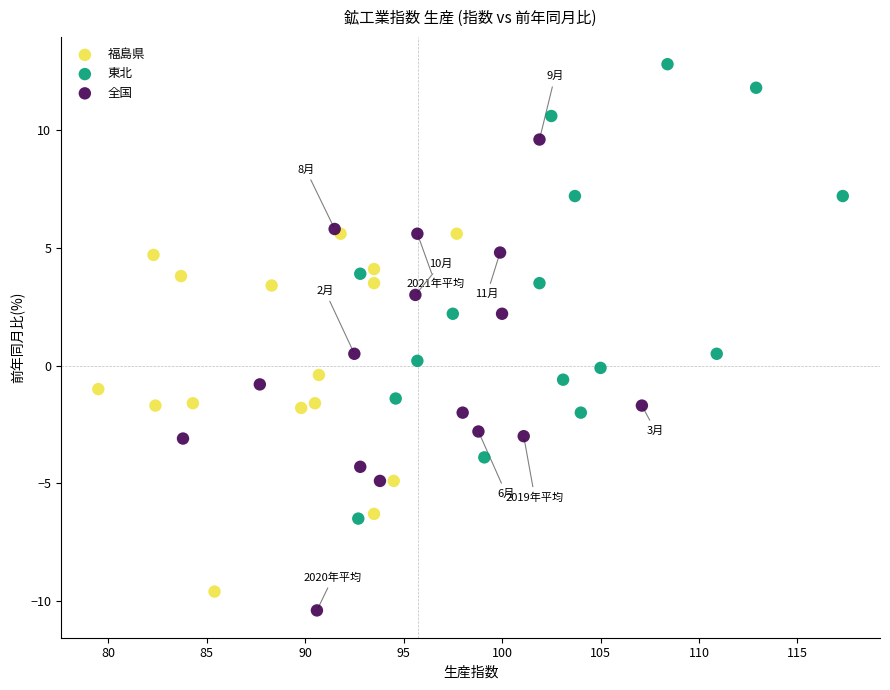

Which series has the widest spread of Y values?

全国